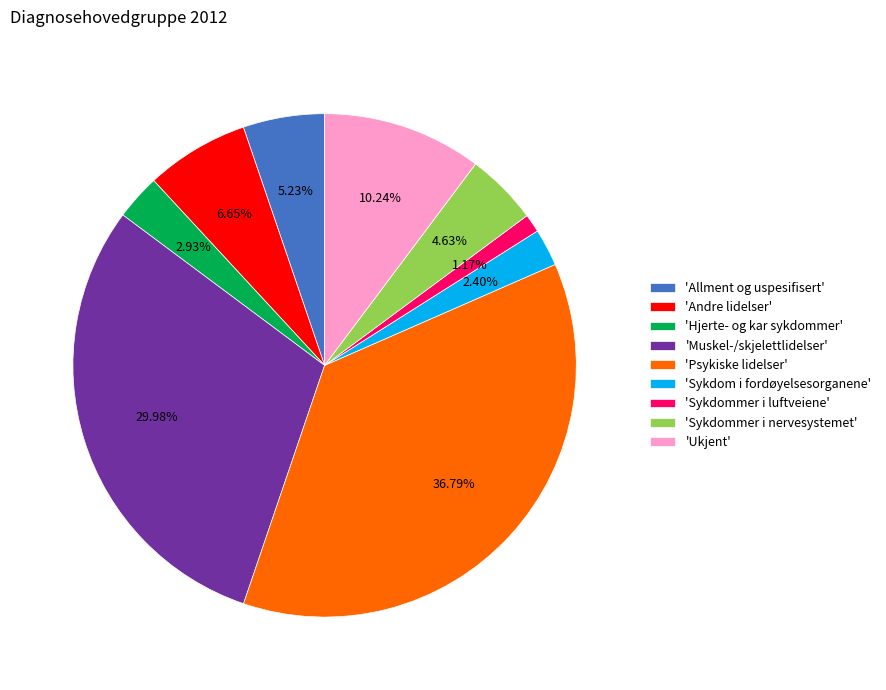

How many segments does this pie chart have?

9